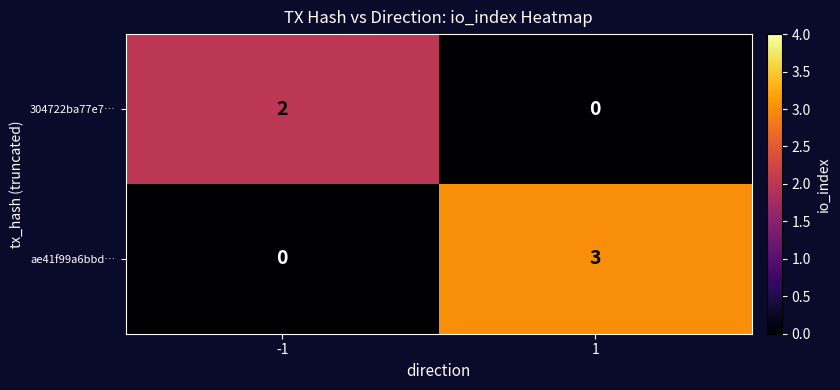

What is the difference between the maximum and minimum values in the ae41f99a6bbd… series?

3